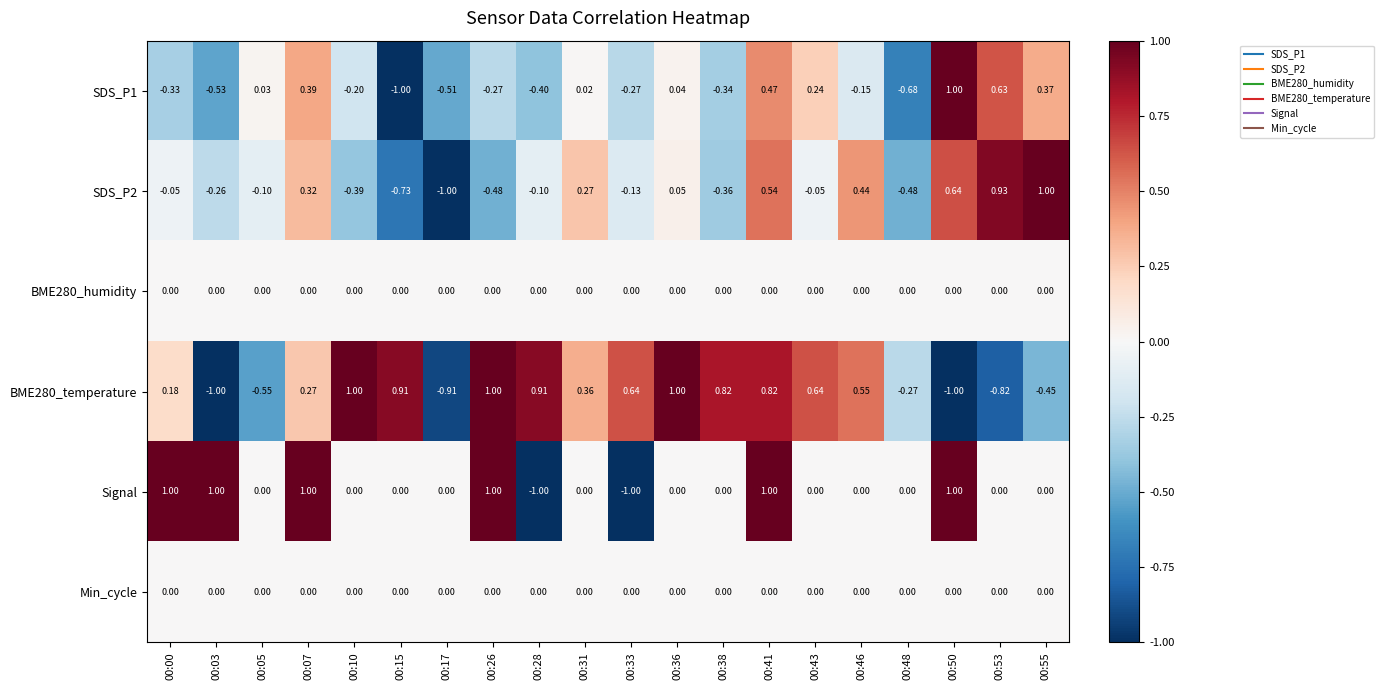

Is the value of SDS_P1 at 00:50 greater than the value of Min_cycle at 00:46?

Yes